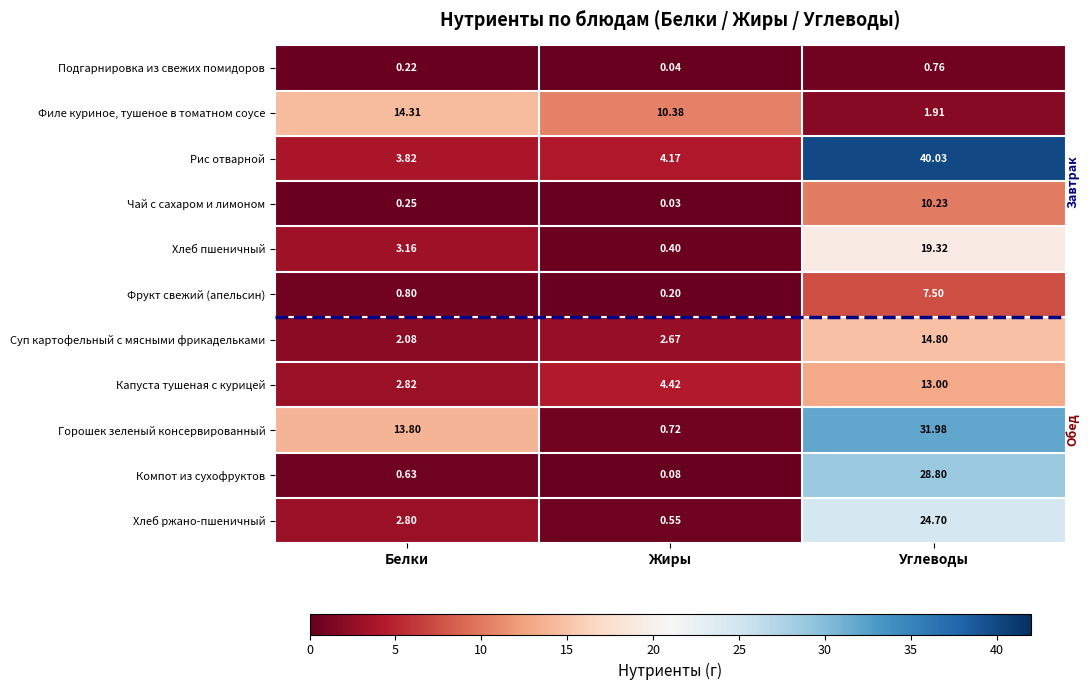

Rank the categories by Чай с сахаром и лимоном value from highest to lowest.

Углеводы, Белки, Жиры